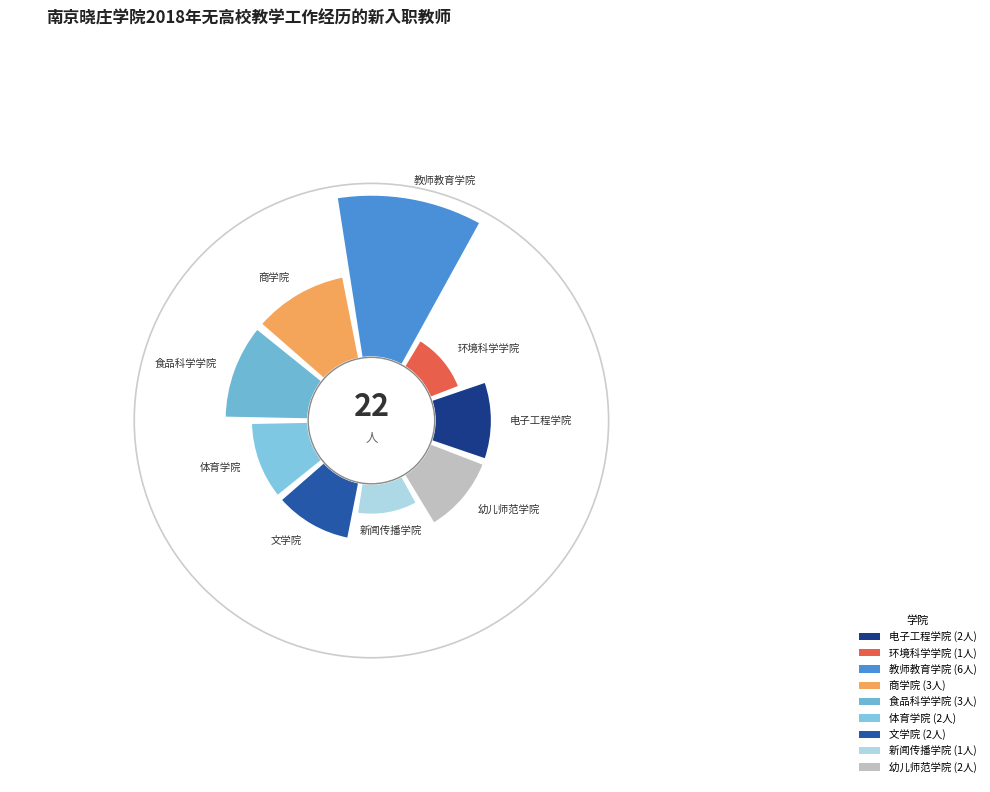

To the nearest percent, what is the combined percentage of 新闻传播学院 and 教师教育学院?

32%